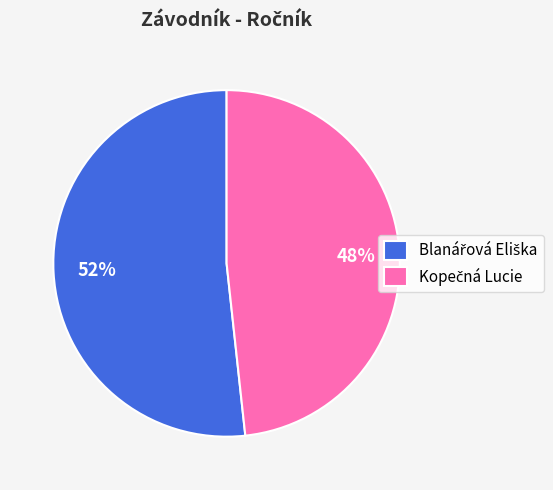

Is there a majority slice in this chart?

Yes